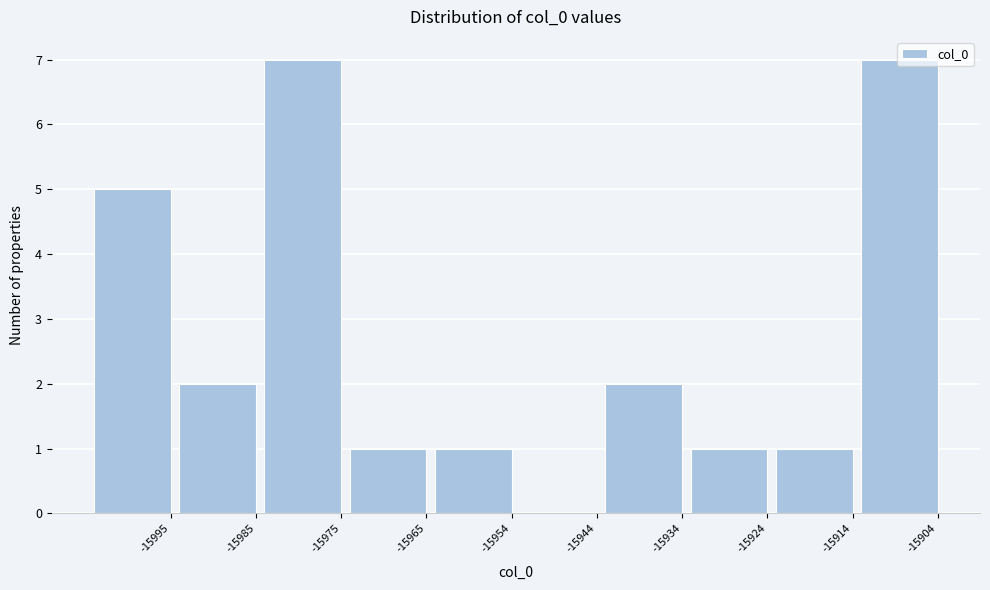

What is the sum of the values at -15914 and -15995?

6